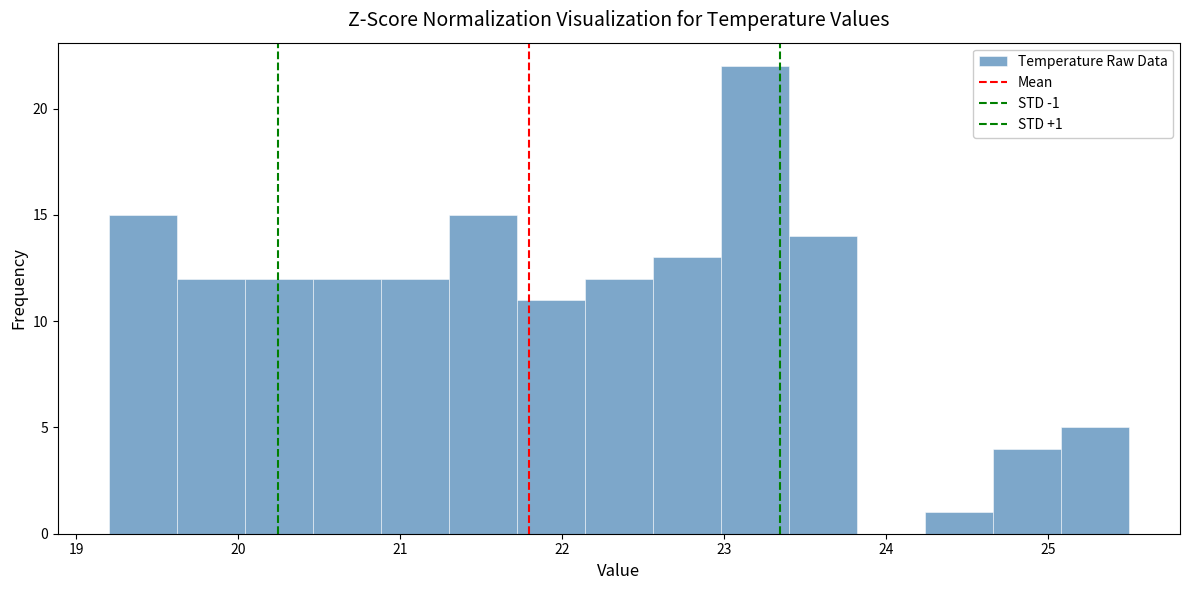

Over which range of the x-axis is the bar tallest?

22.98 to 23.40